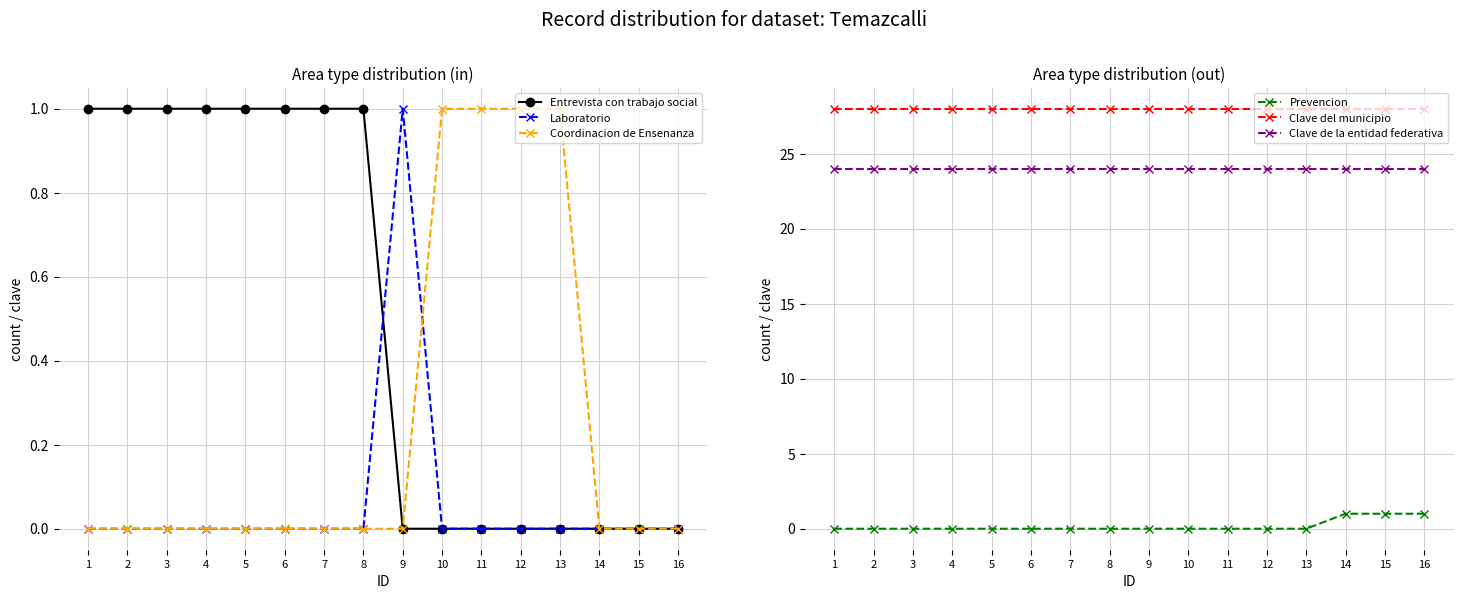

The value of Laboratorio at 5 is 0. True or false?

True